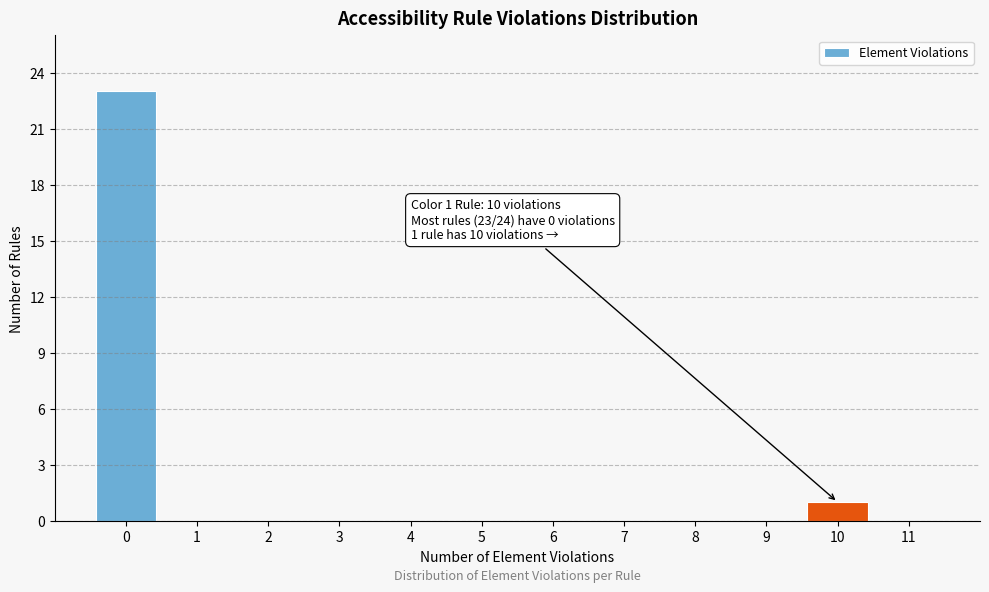

Over which range of the x-axis is the bar tallest?

-0.5 to 0.5